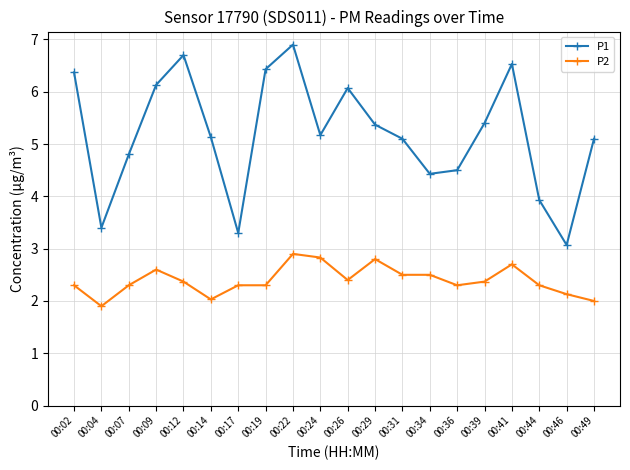

What is the total value across all series at 00:02?

8.7